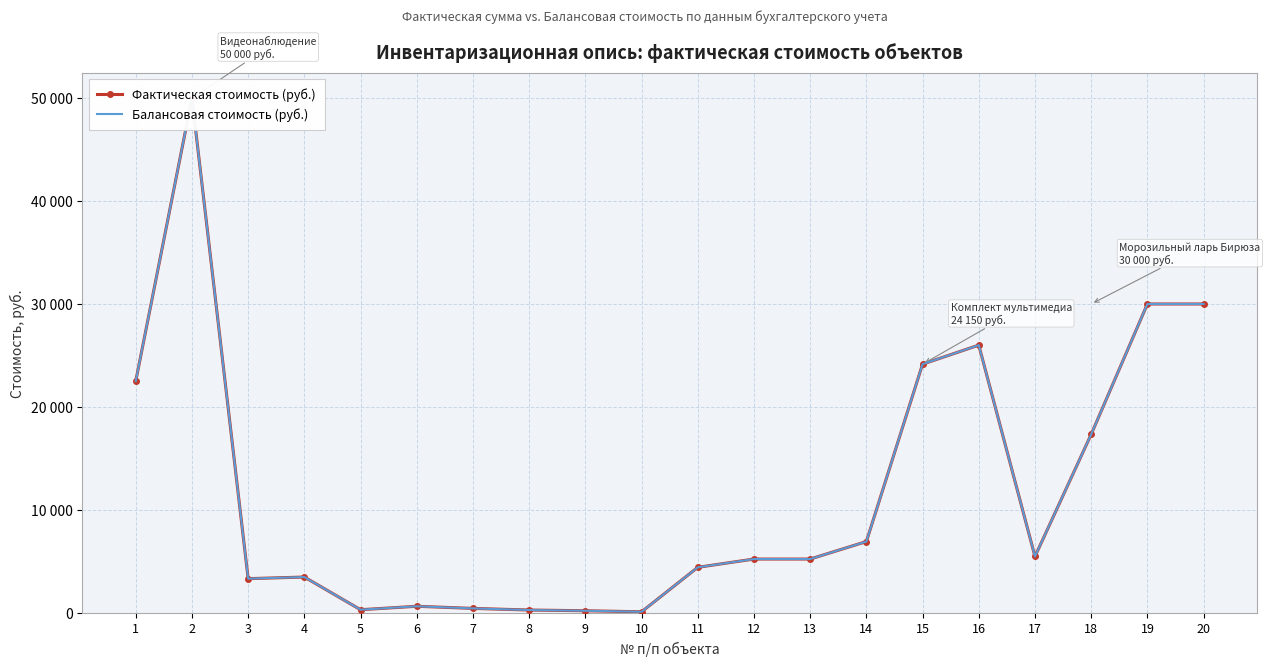

Reading left to right, extract all data points from this chart.

Фактическая стоимость (руб.): 1=22500.0	2=50000.0	3=3292.4	4=3450.0	5=273.1	6=606.3	7=400.0	8=243.6	9=171.9	10=72.0	11=4394.2	12=5200.0	13=5200.0	14=6900.0	15=24150.0	16=26000.0	17=5448.0	18=17324.0	19=30000.0	20=30000.0
Балансовая стоимость (руб.): 1=22500.0	2=50000.0	3=3292.4	4=3450.0	5=273.1	6=606.3	7=400.0	8=243.6	9=171.9	10=72.0	11=4394.2	12=5200.0	13=5200.0	14=6900.0	15=24150.0	16=26000.0	17=5448.0	18=17324.0	19=30000.0	20=30000.0